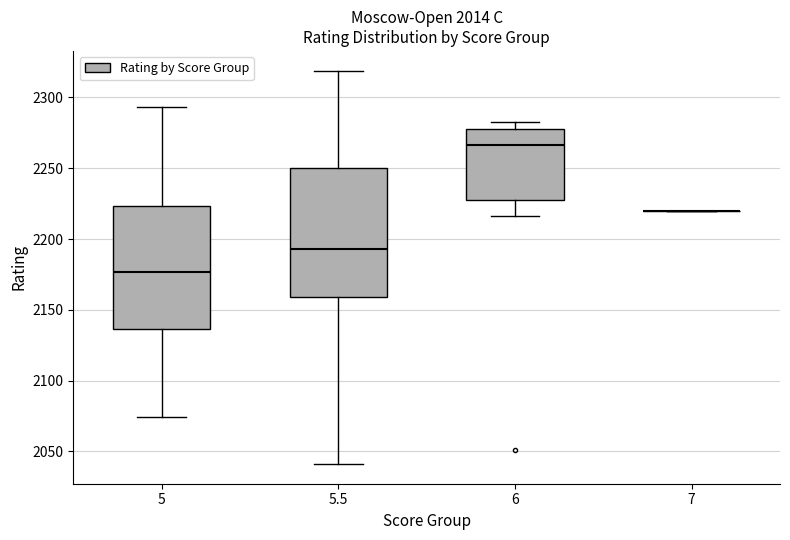

Where is the lower edge of the box at x = 6 on the y-axis? The values are not printed on the chart, so give them approximately, as read against the axis.

2225